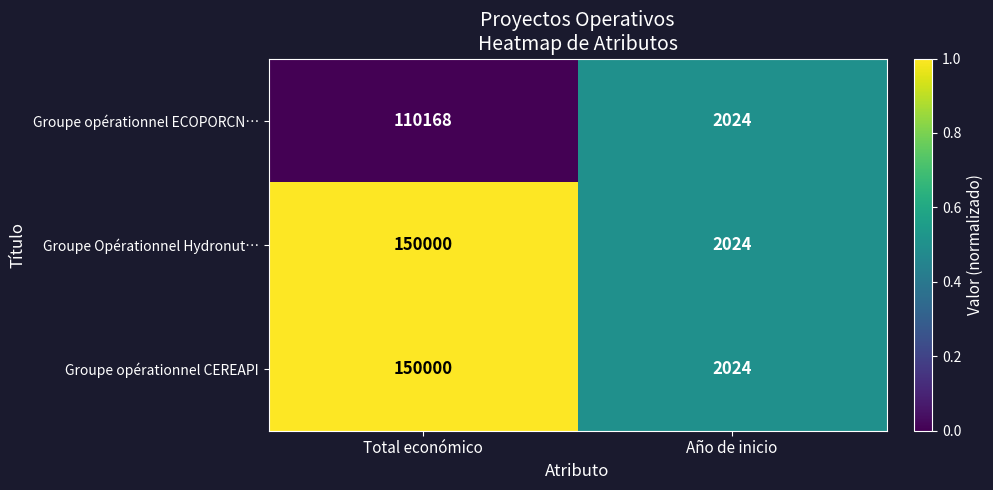

What value does the Groupe opérationnel CEREAPI series have at Total económico?

150000